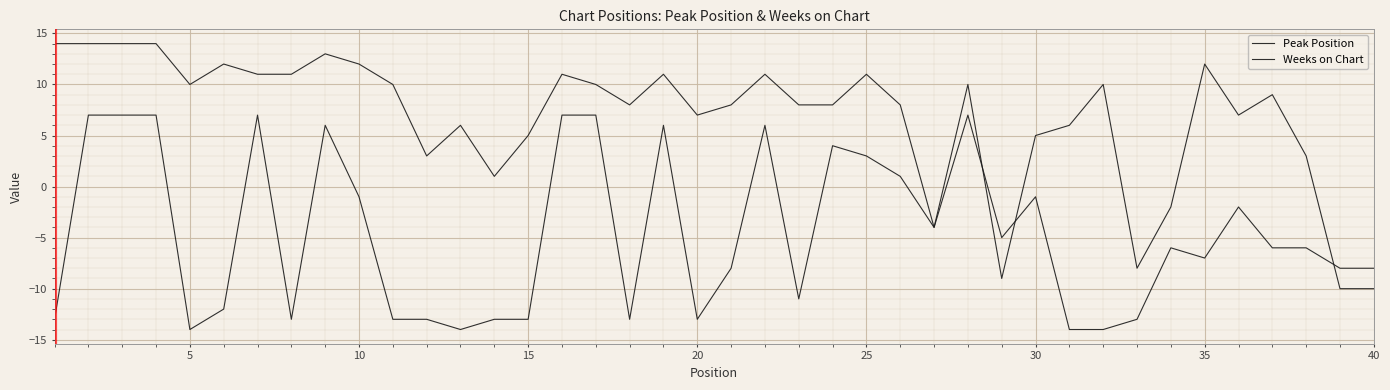

Is this an area chart (filled region under the line)?

No